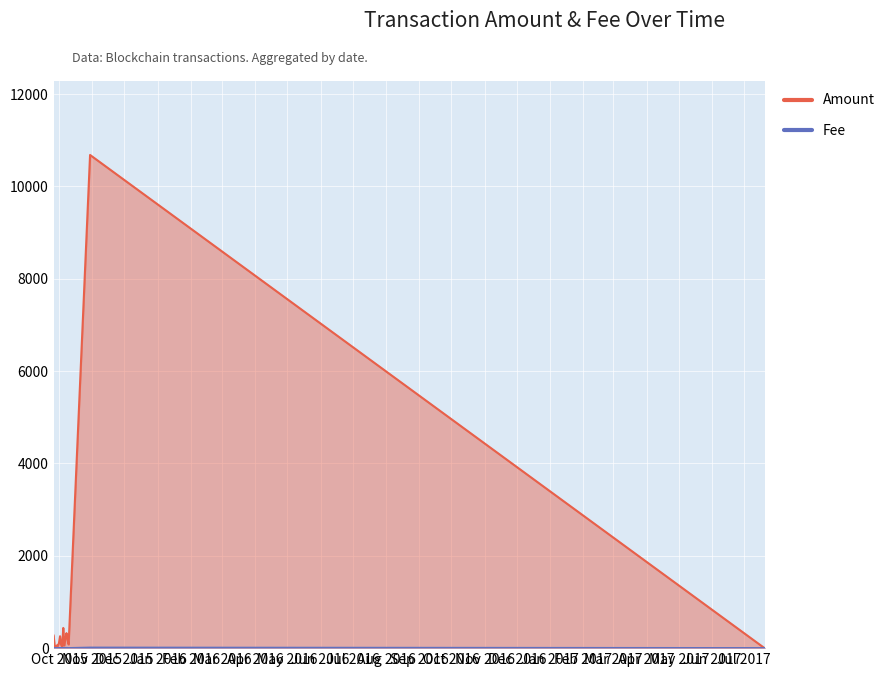

What is the value of the Amount point at the 15th from the left?

10680.0